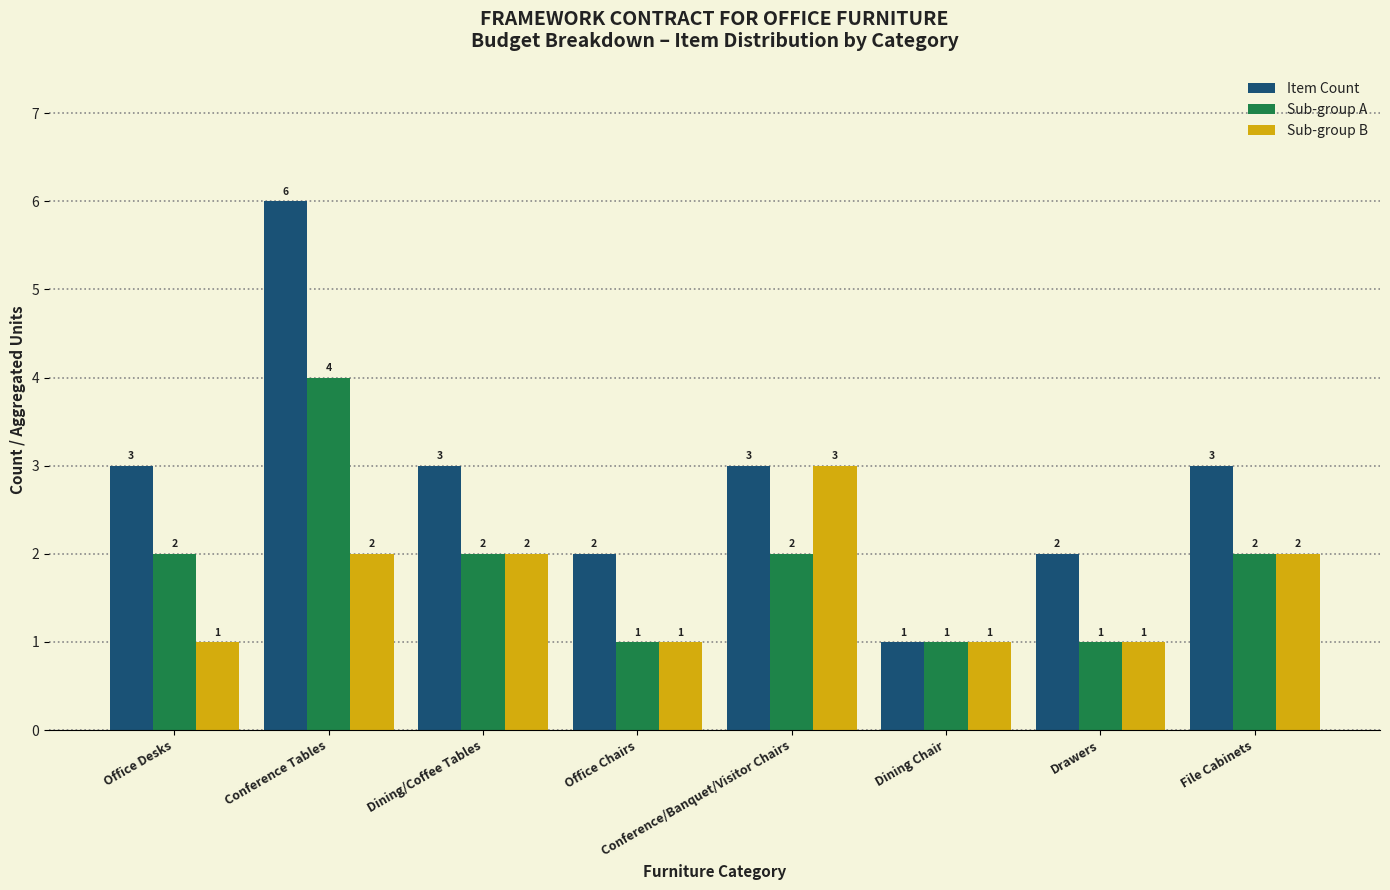

What is the minimum value for Sub-group B?

1